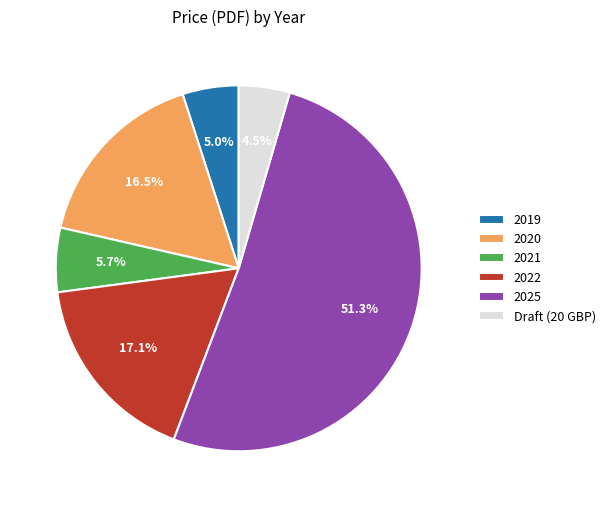

To the nearest percent, what is the difference between the largest and smallest slice percentages?

47%